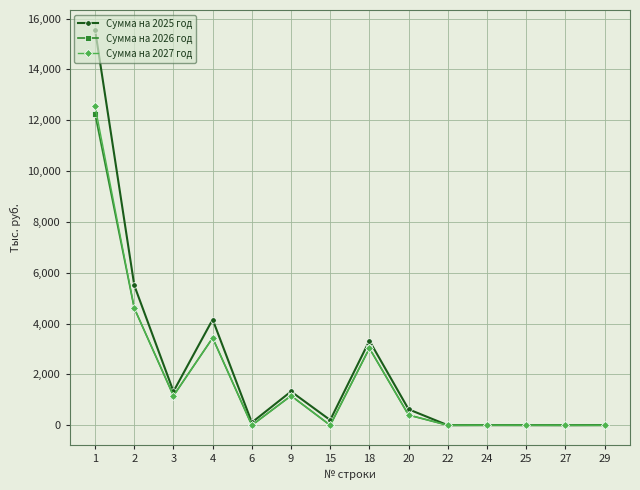

What is the sum of all Сумма на 2025 год values?

32161.3